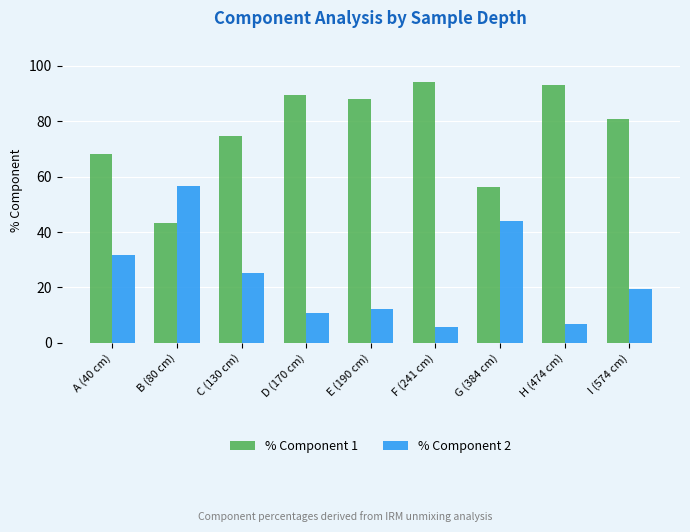

List the labels in order of % Component 1 value, largest first.

F (241 cm), H (474 cm), D (170 cm), E (190 cm), I (574 cm), C (130 cm), A (40 cm), G (384 cm), B (80 cm)